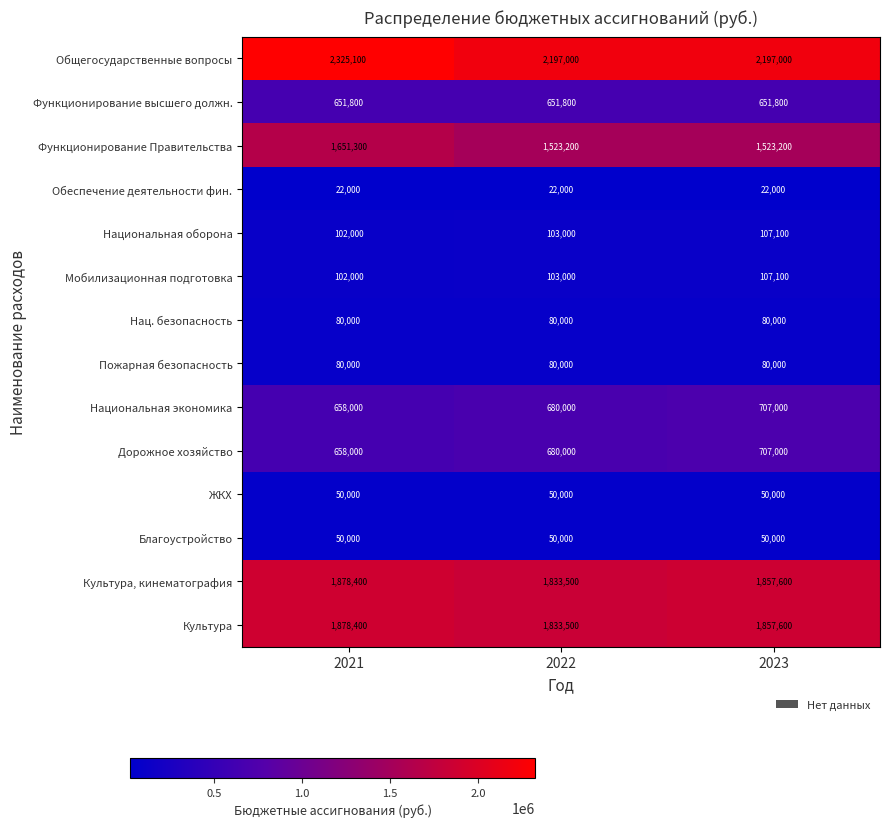

At how many categories does at least one series exceed 1975766?

3